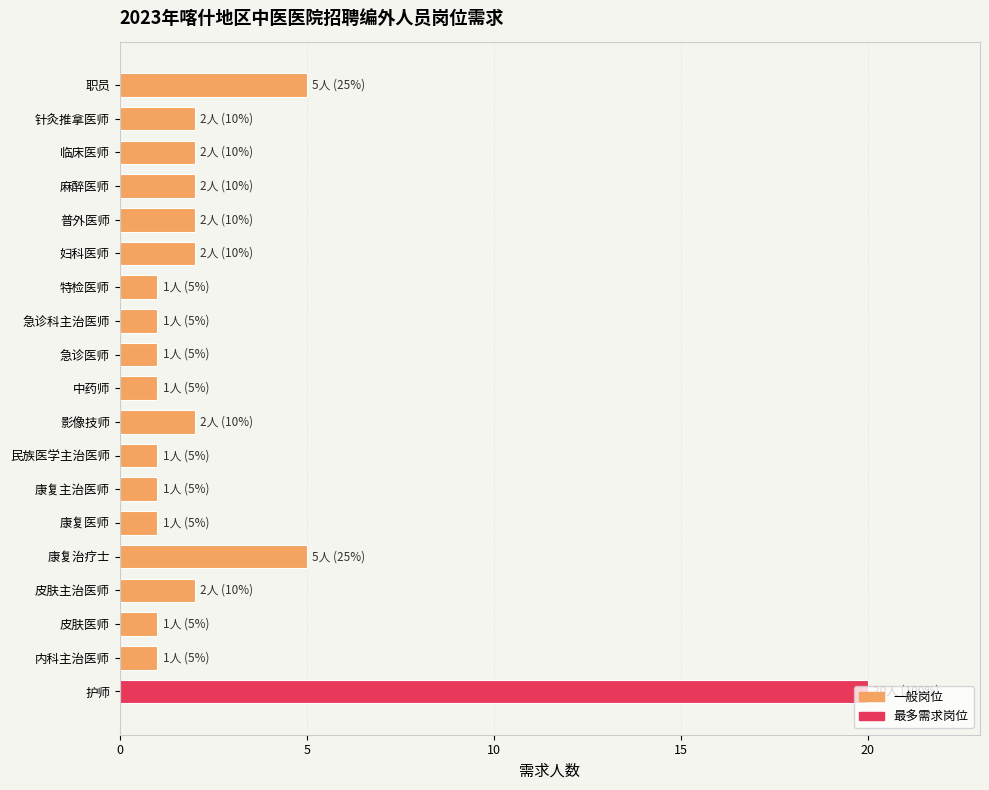

What is the sum of all values?

53